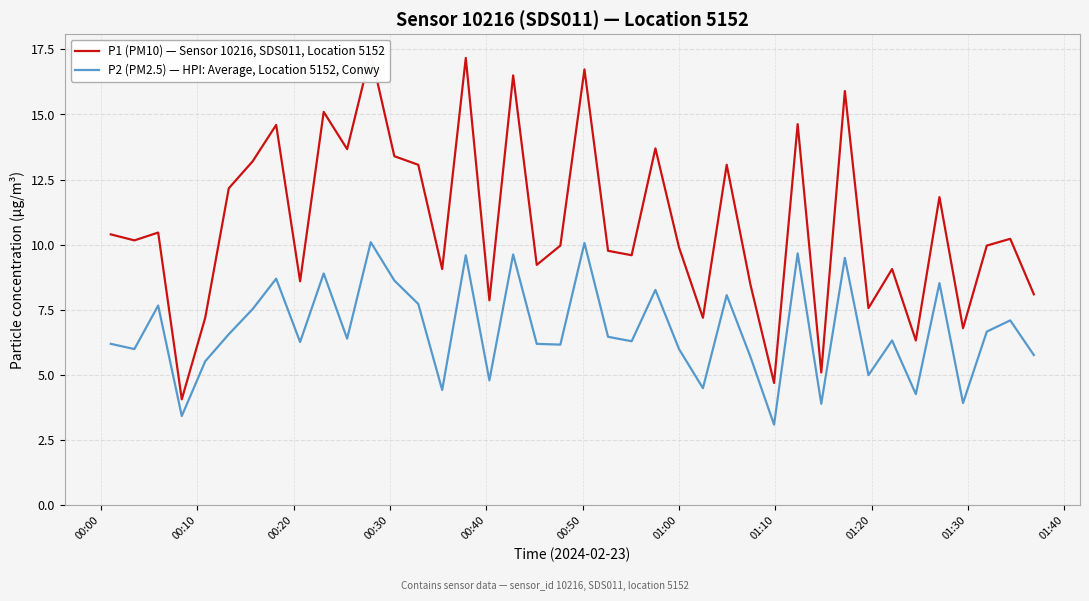

True or false: P2 (PM2.5) — HPI: Average, Location 5152, Conwy has more than 2 interior local peaks.

True